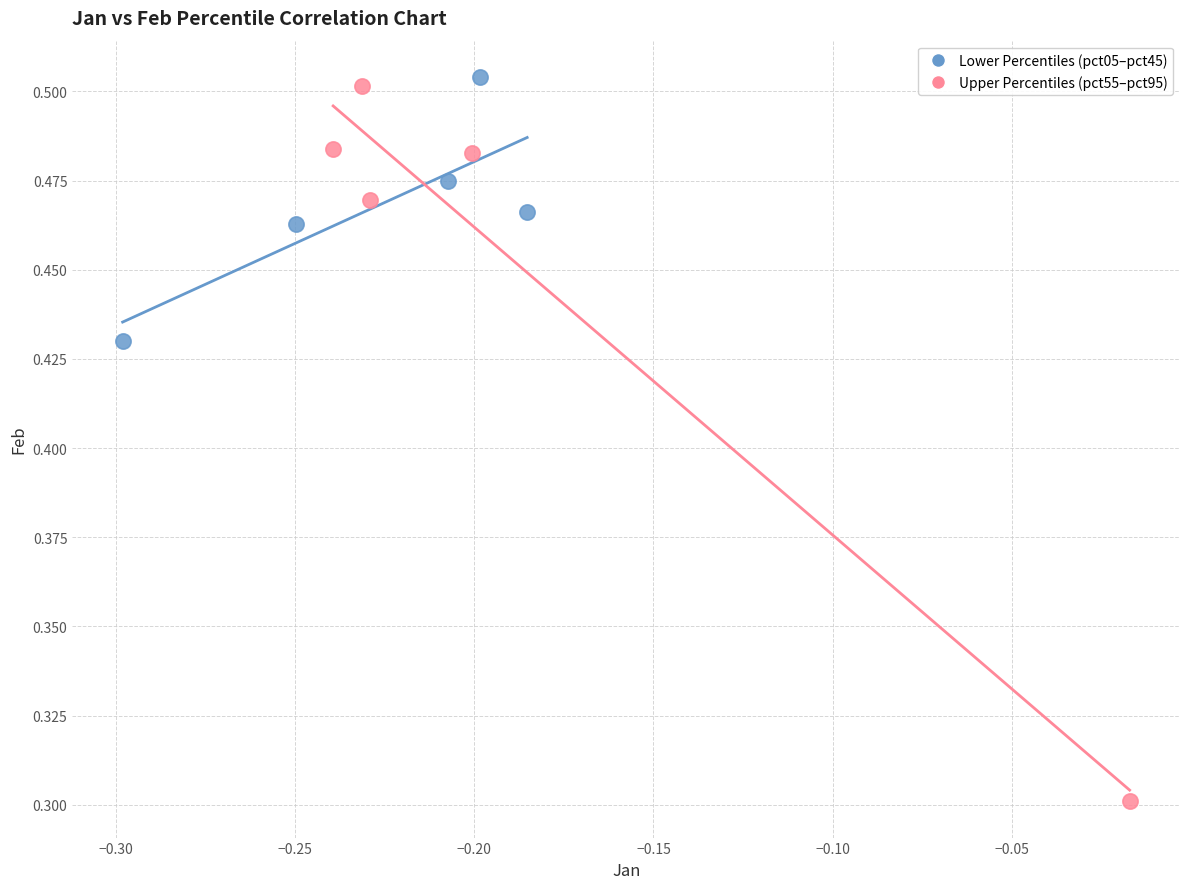

Which series has the widest spread of Y values?

Upper Percentiles (pct55–pct95)